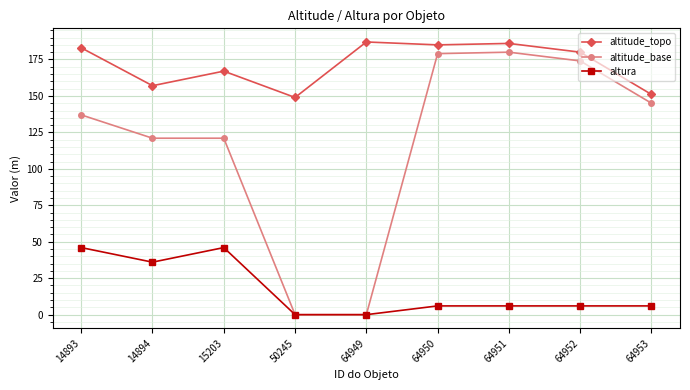

What is the greatest value displayed?

187.0